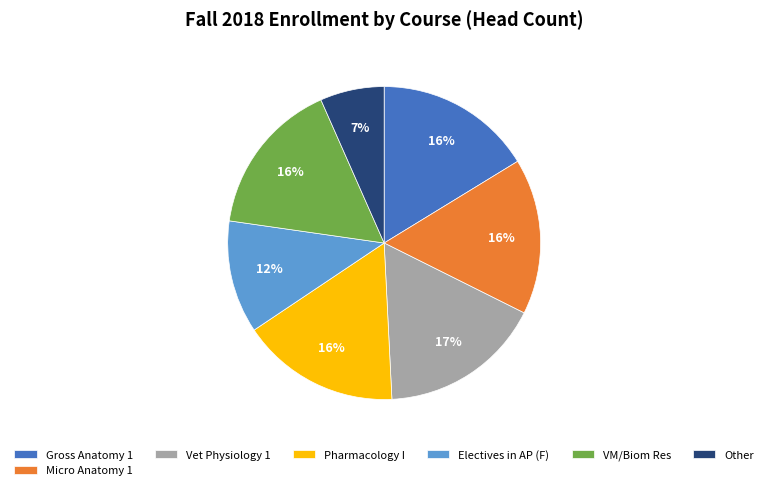

Combined, do Micro Anatomy 1 and Electives in AP (F) account for over 50%?

No